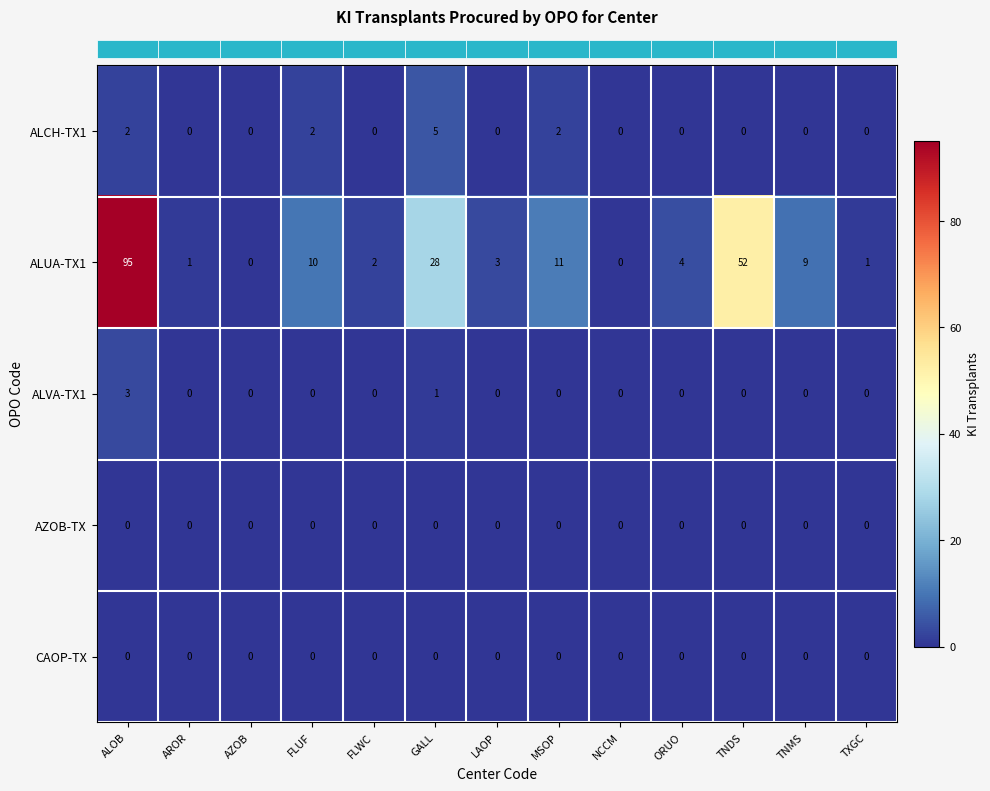

What is the maximum value shown in the chart?

95